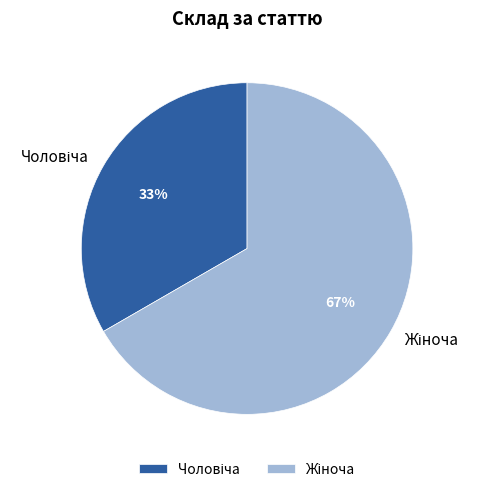

To the nearest percent, what is the average slice percentage?

50%